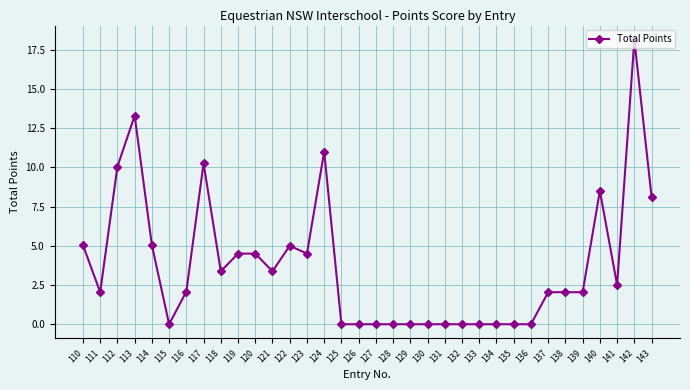

True or false: the data shows 0.0 at 136.

True